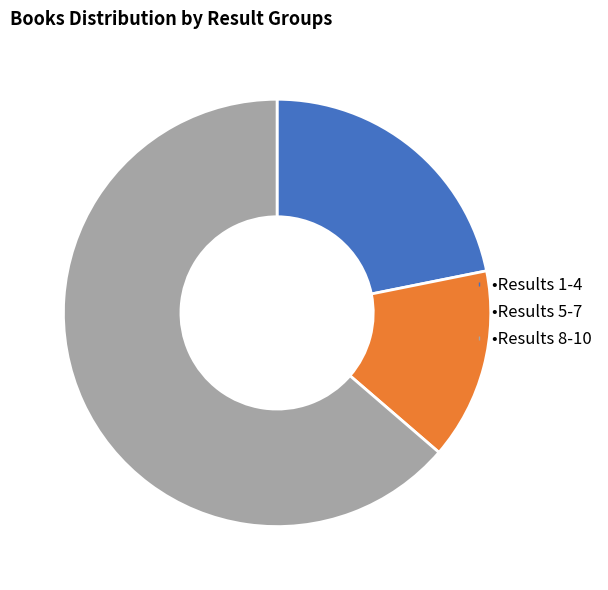

Is there a majority slice in this chart?

Yes